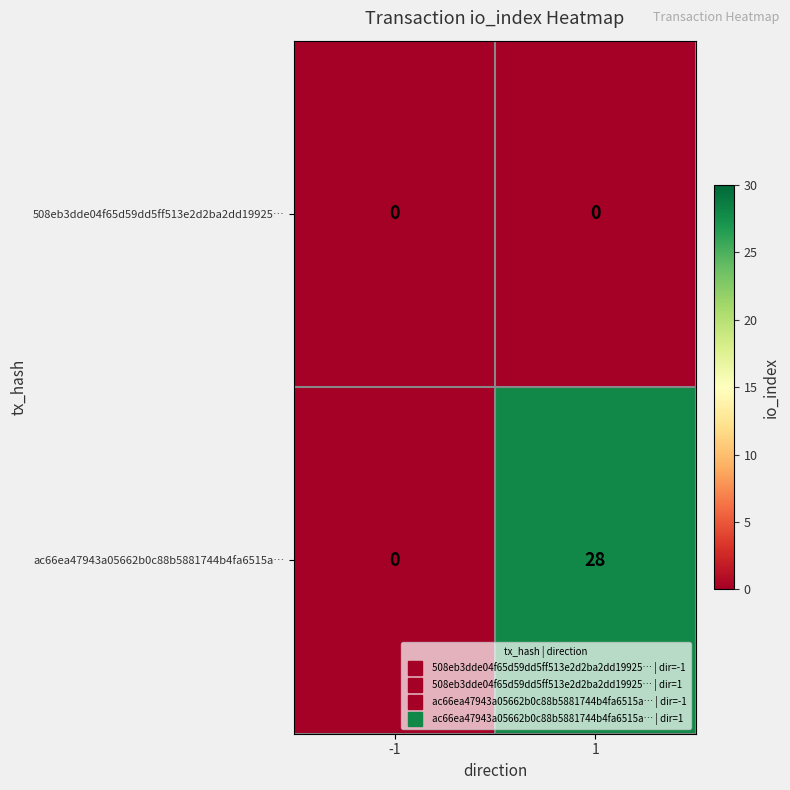

List the series in order of their overall mean, lowest first.

508eb3dde04f65d59dd5ff513e2d2ba2dd19925…, ac66ea47943a05662b0c88b5881744b4fa6515a…